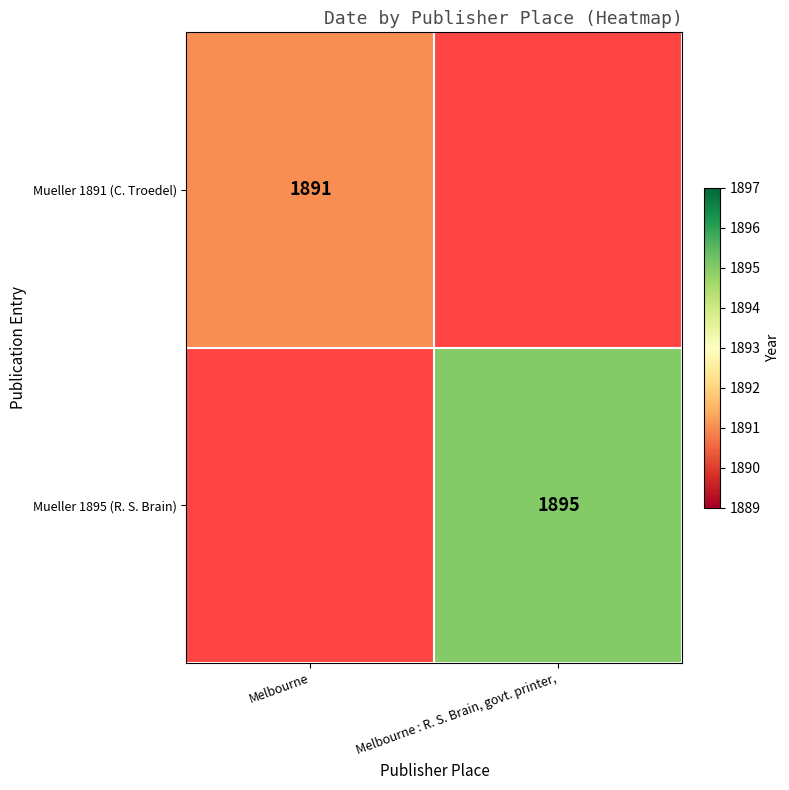

True or false: Mueller 1895 (R. S. Brain) has a value of 1895 at Melbourne : R. S. Brain, govt. printer,.

True